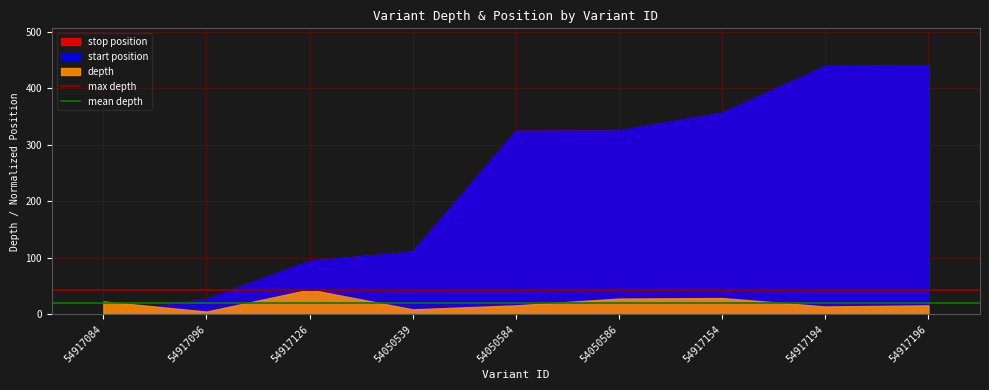

At which label does mean depth reach its peak?

54917084